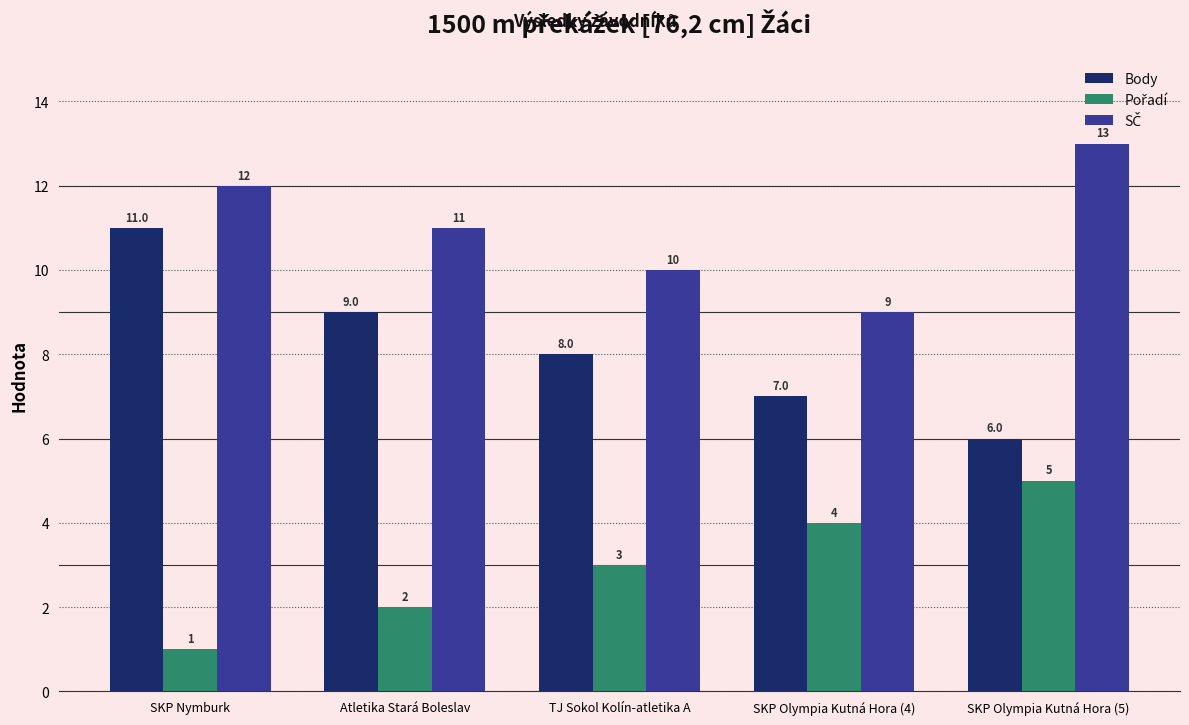

The Body series shows 3 at SKP Nymburk. True or false?

False